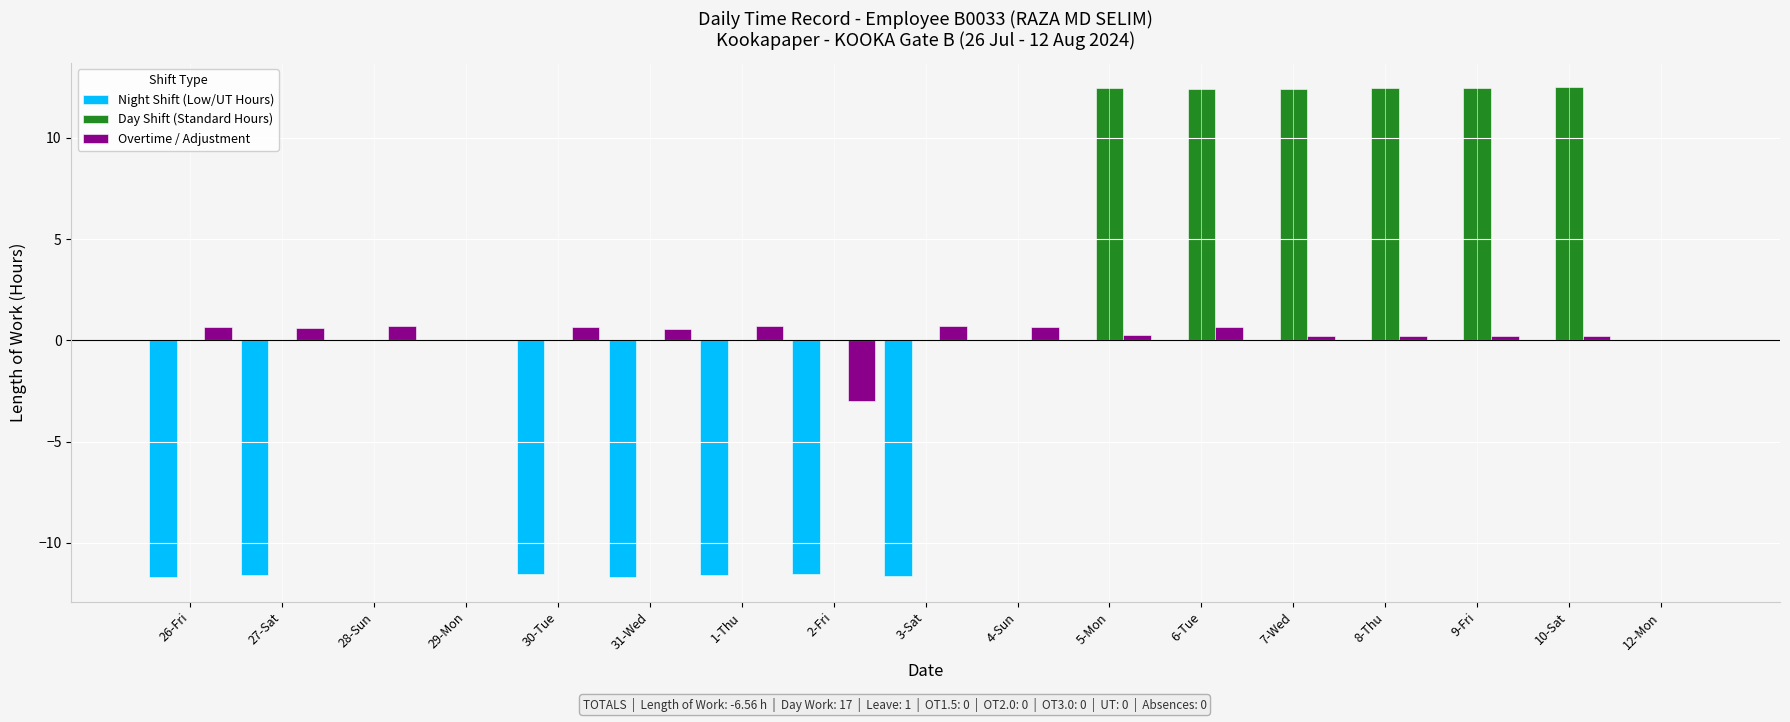

The value of Night Shift (Low/UT Hours) at 12-Mon is 0.0. True or false?

True